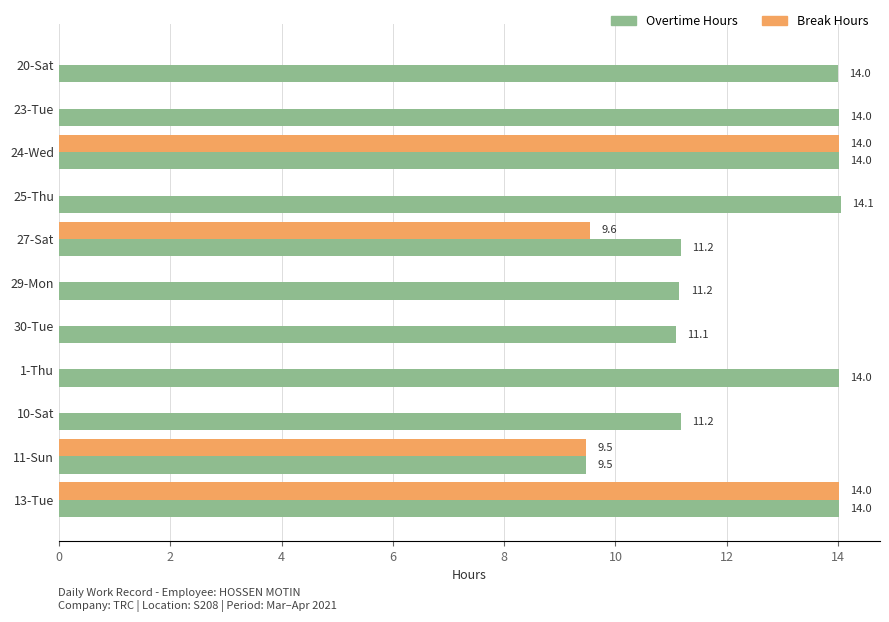

Is it true that Break Hours equals -8.9 at 30-Tue?

False